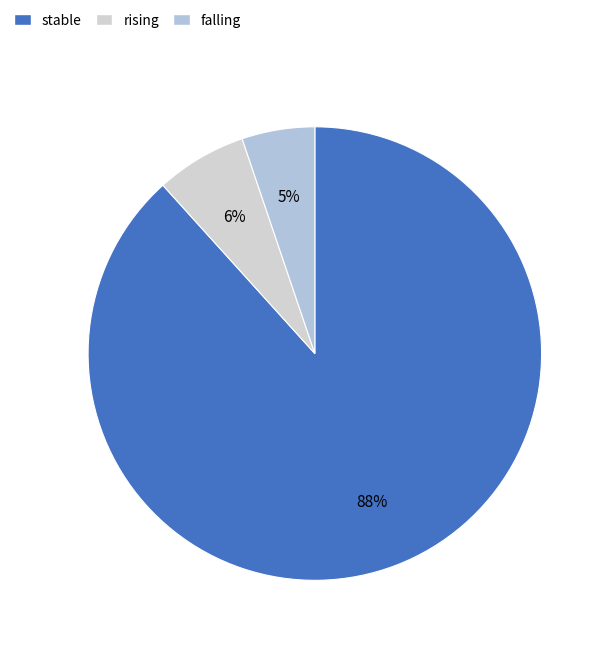

What percentage is the rising slice, to the nearest percent?

6%